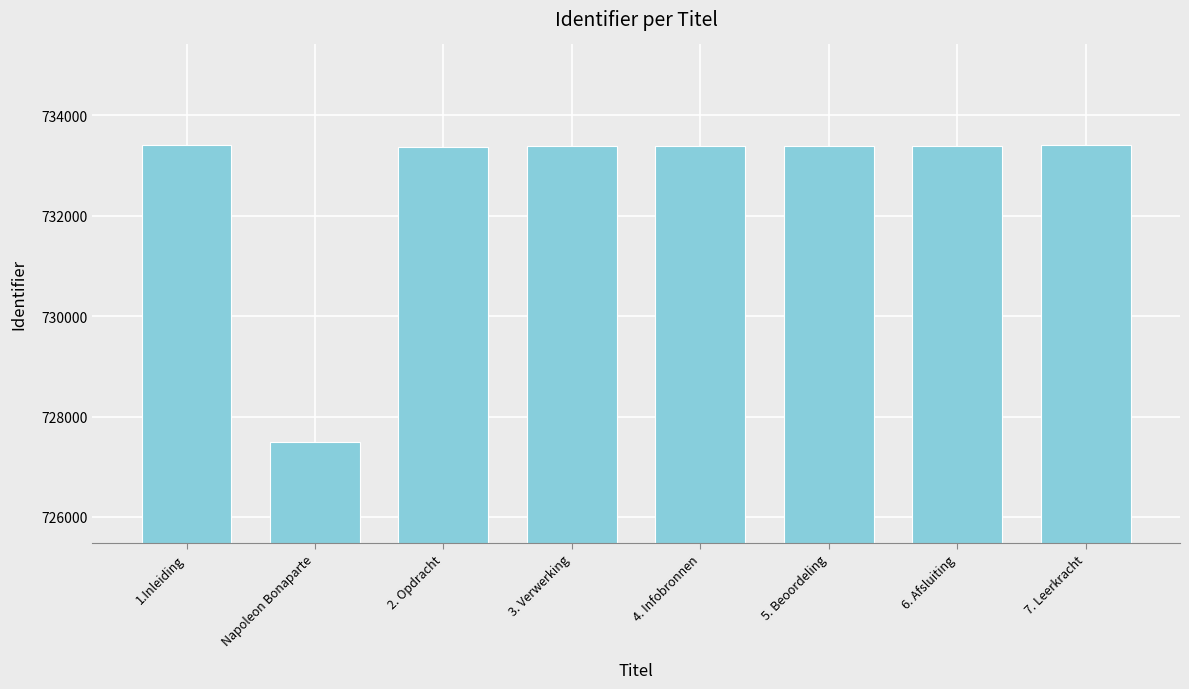

What is the difference between the second highest and second lowest values?

30